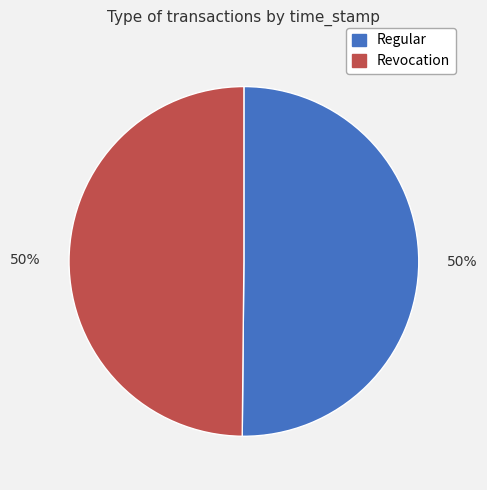

To the nearest percent, what is the combined percentage of Regular and Revocation?

100%